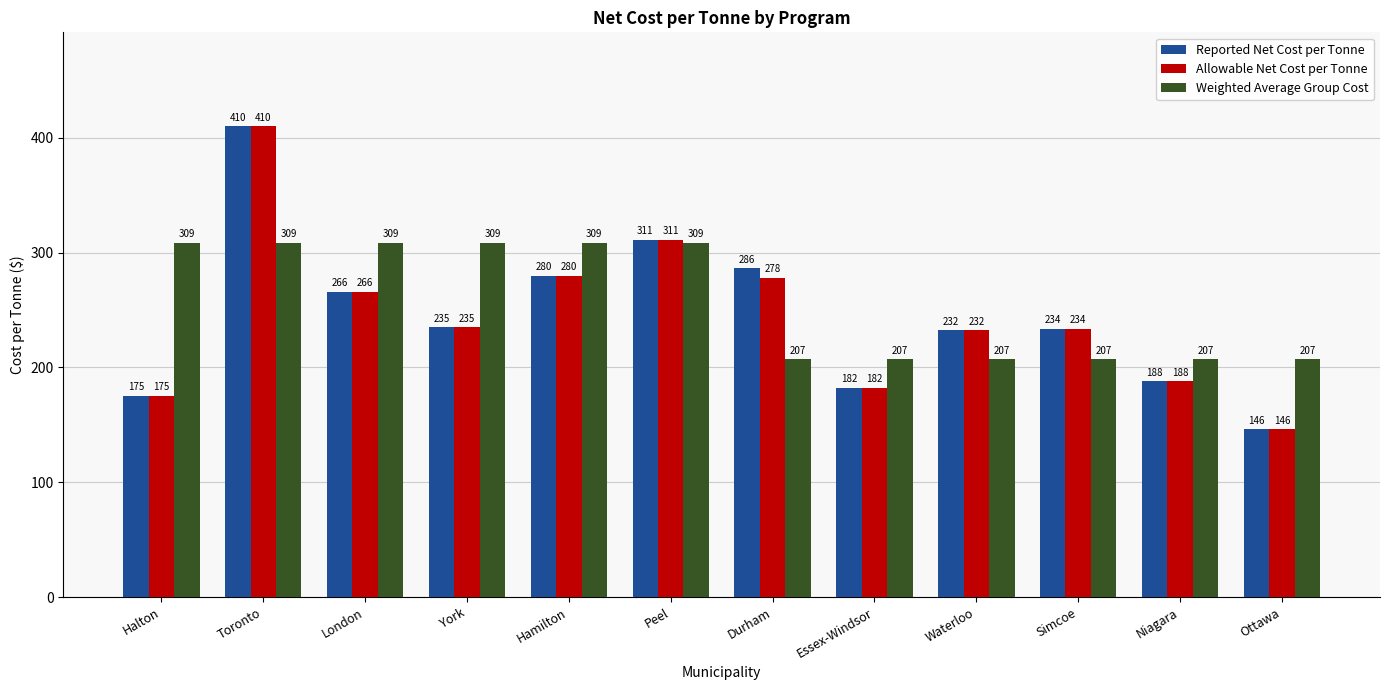

Where does the Weighted Average Group Cost series first go above 308?

Halton